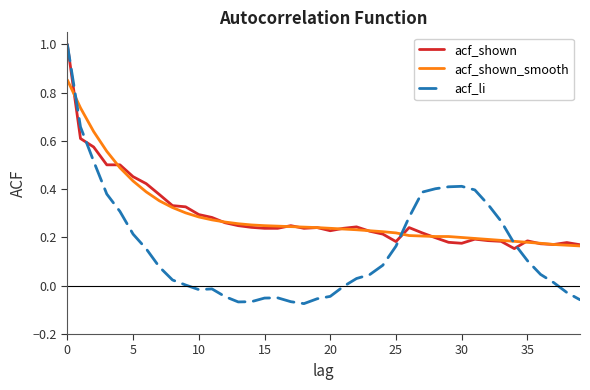

What is the greatest value displayed?

1.0